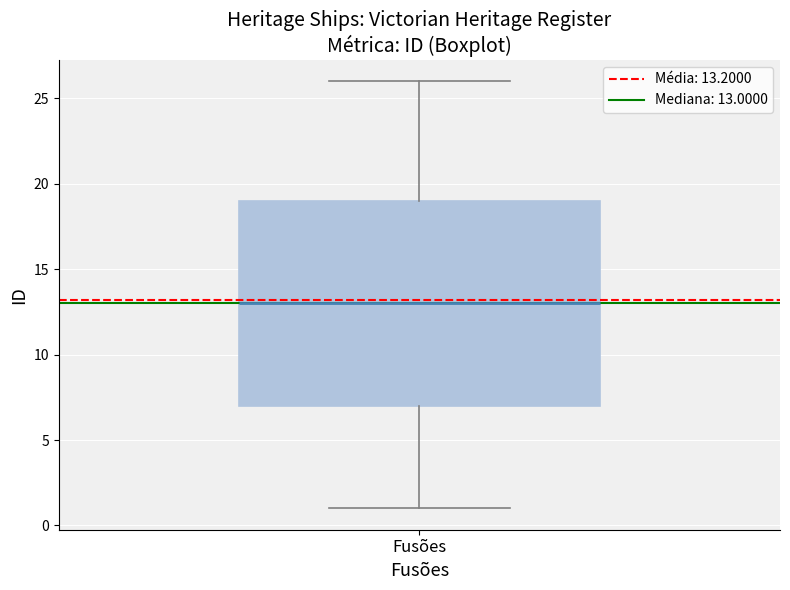

Transcribe this box plot: give where the median line is, the range the box spans, and where the two whiskers end, as read against the y-axis. The values are not printed on the chart, so give them approximately, as read against the axis.

median 13, box 7 to 19, whiskers 1 to 26